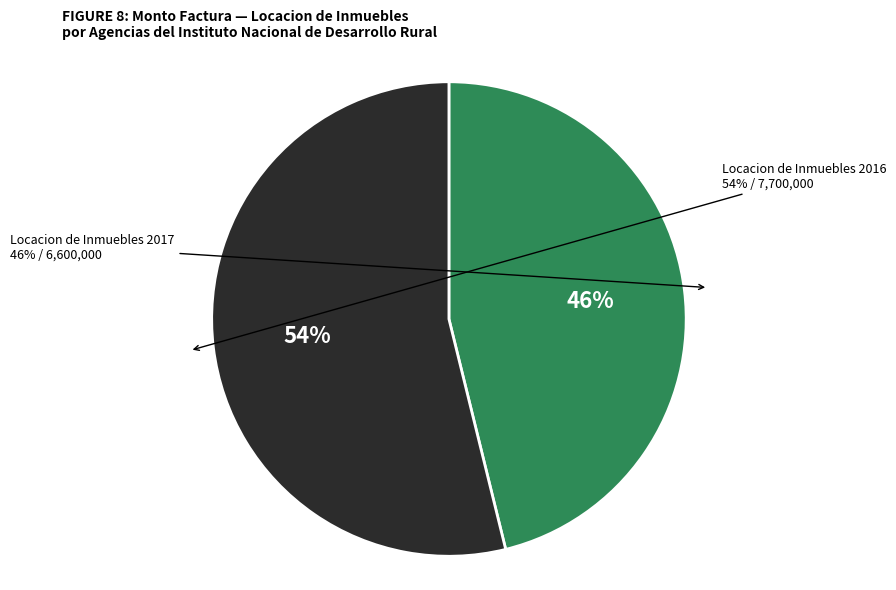

Which category has the biggest portion of the pie?

Locacion de Inmuebles 2016